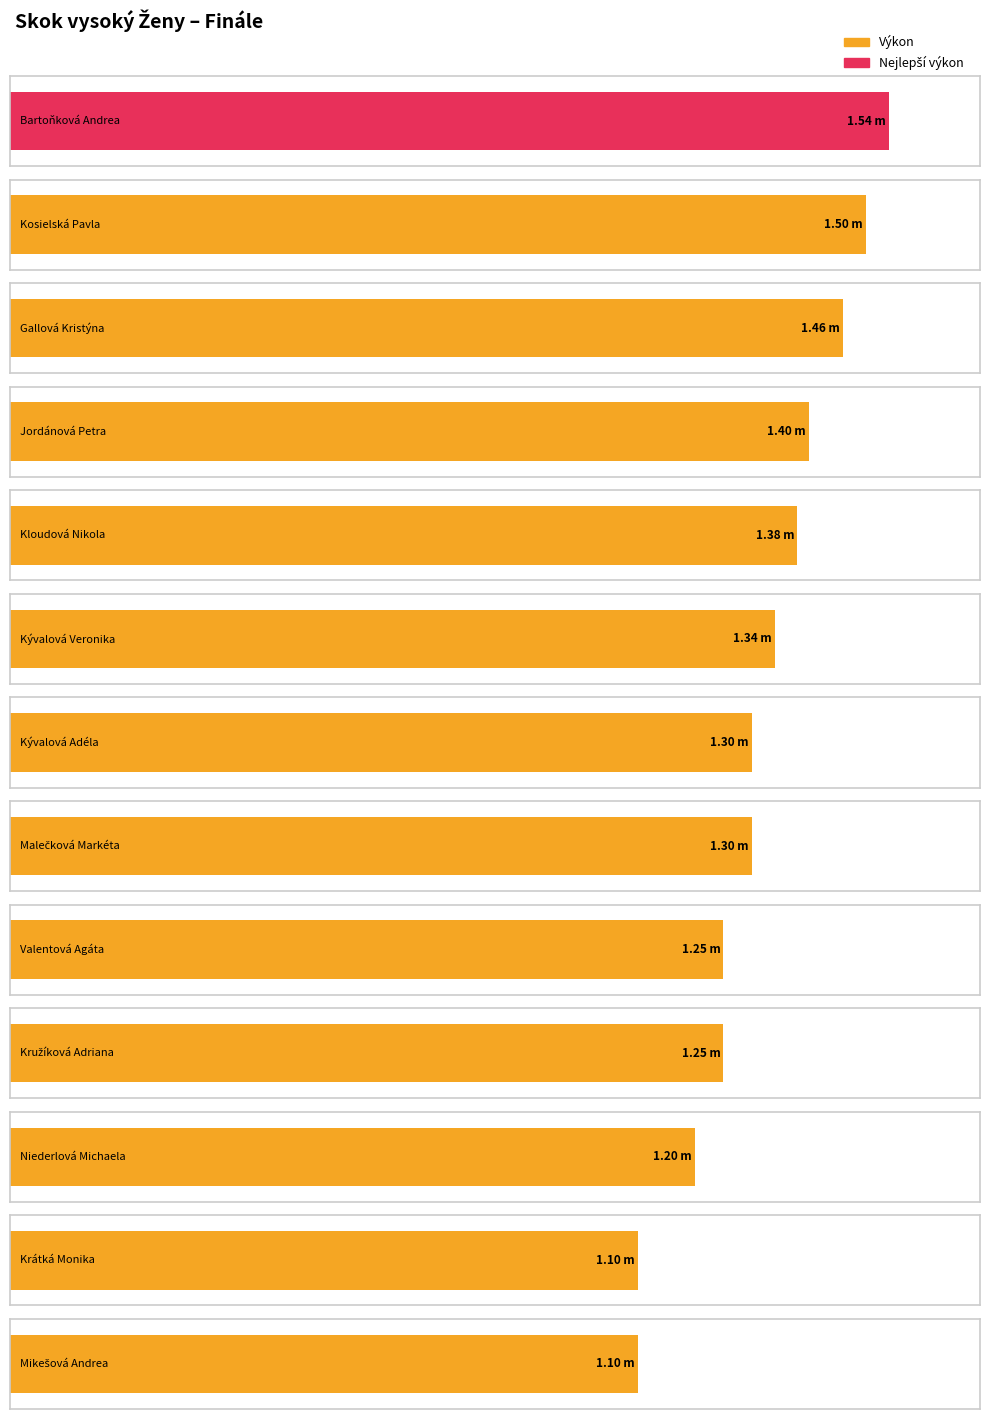

What is the value of the 11th bar from the left?

1.2